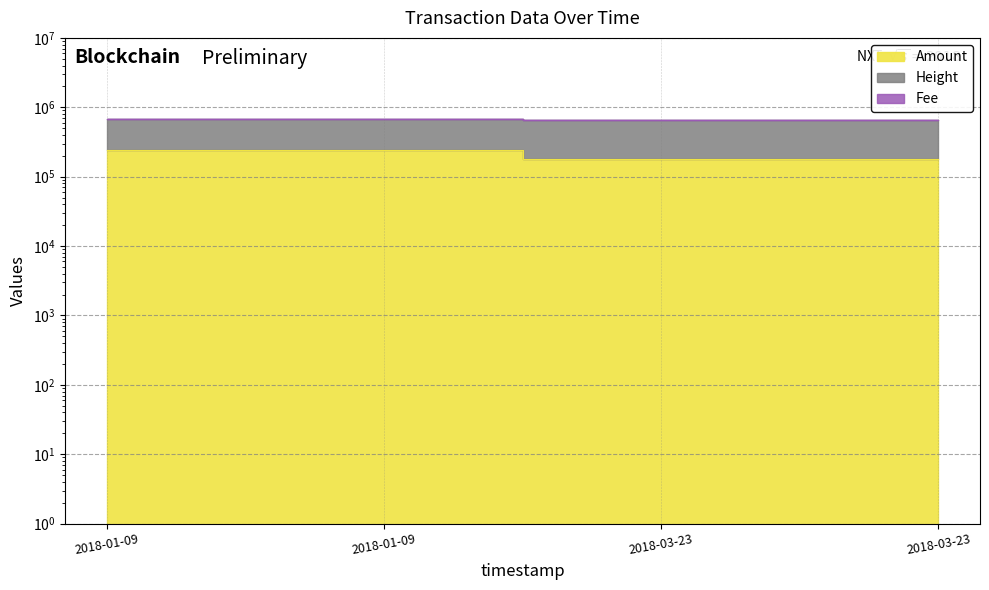

What is the difference between the highest and lowest values at 2018-01-09?

445683